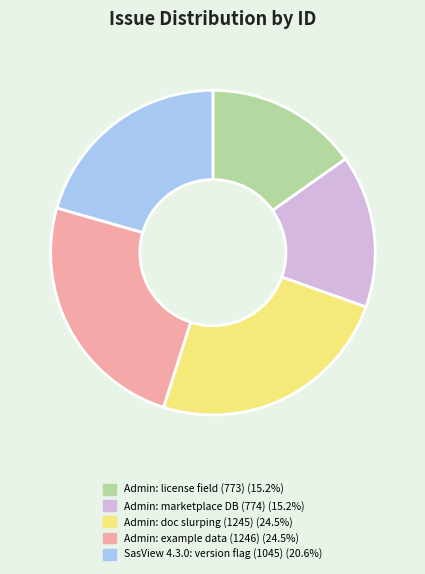

Does any single category account for the majority?

No